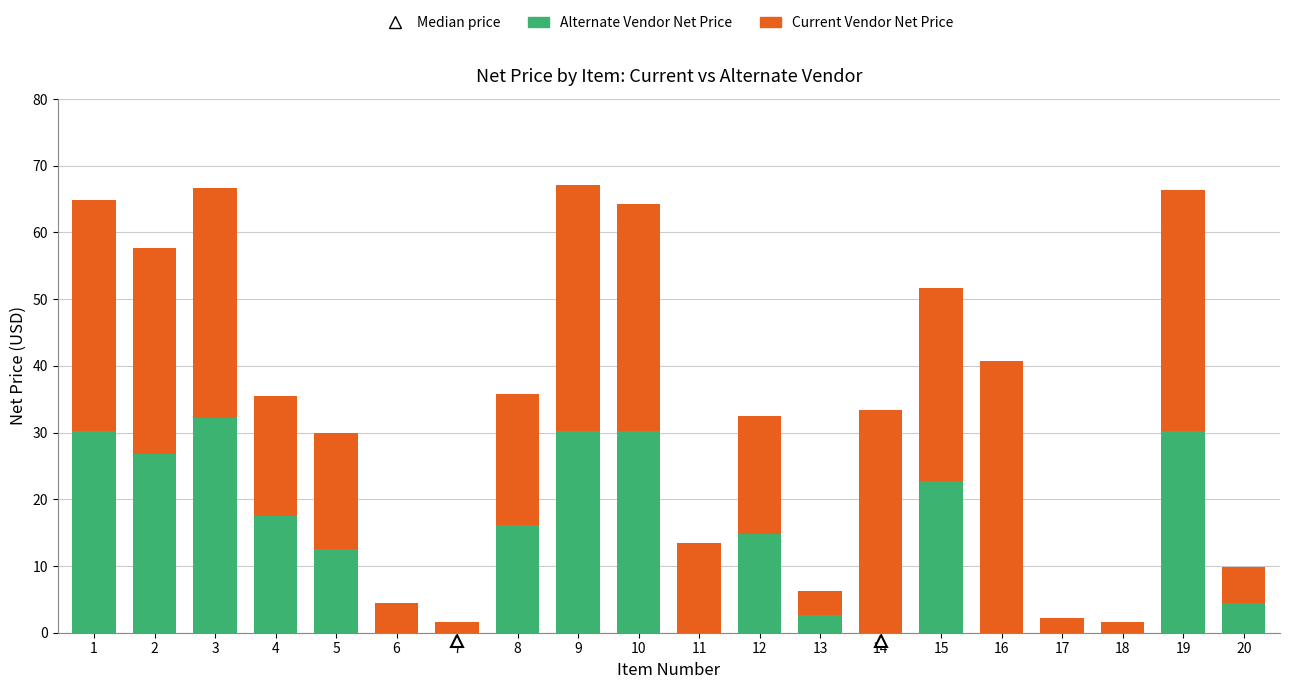

Count the number of categories in the chart.

20